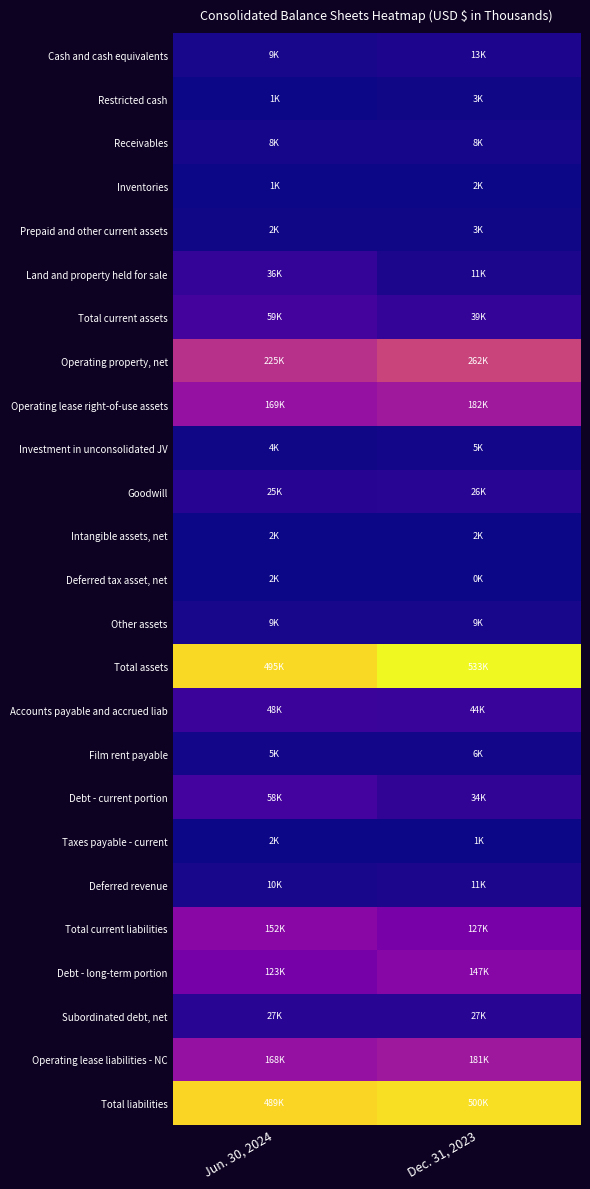

At how many categories does at least one series exceed 334504?

2